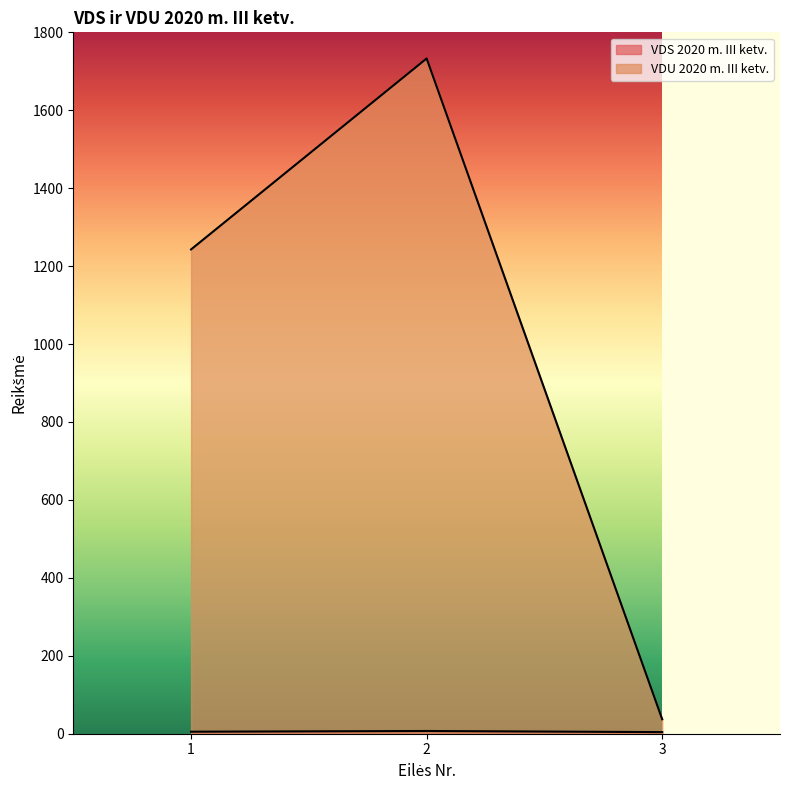

At which category is the sum across all series the highest?

2